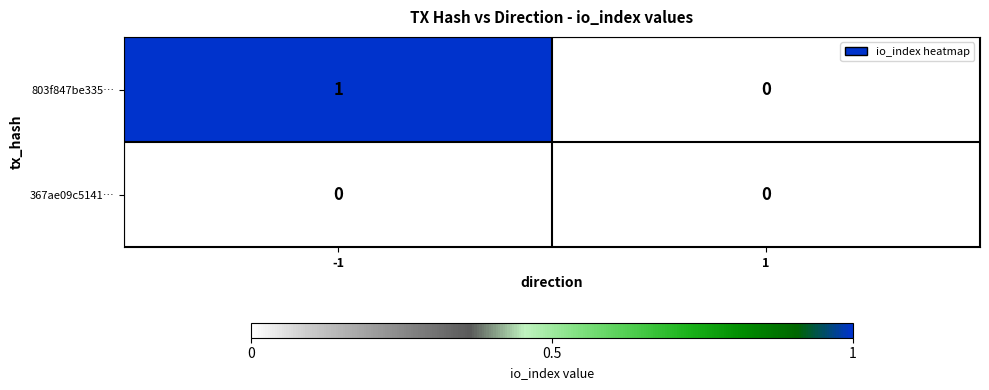

Which series has the largest total across all categories?

803f847be335…